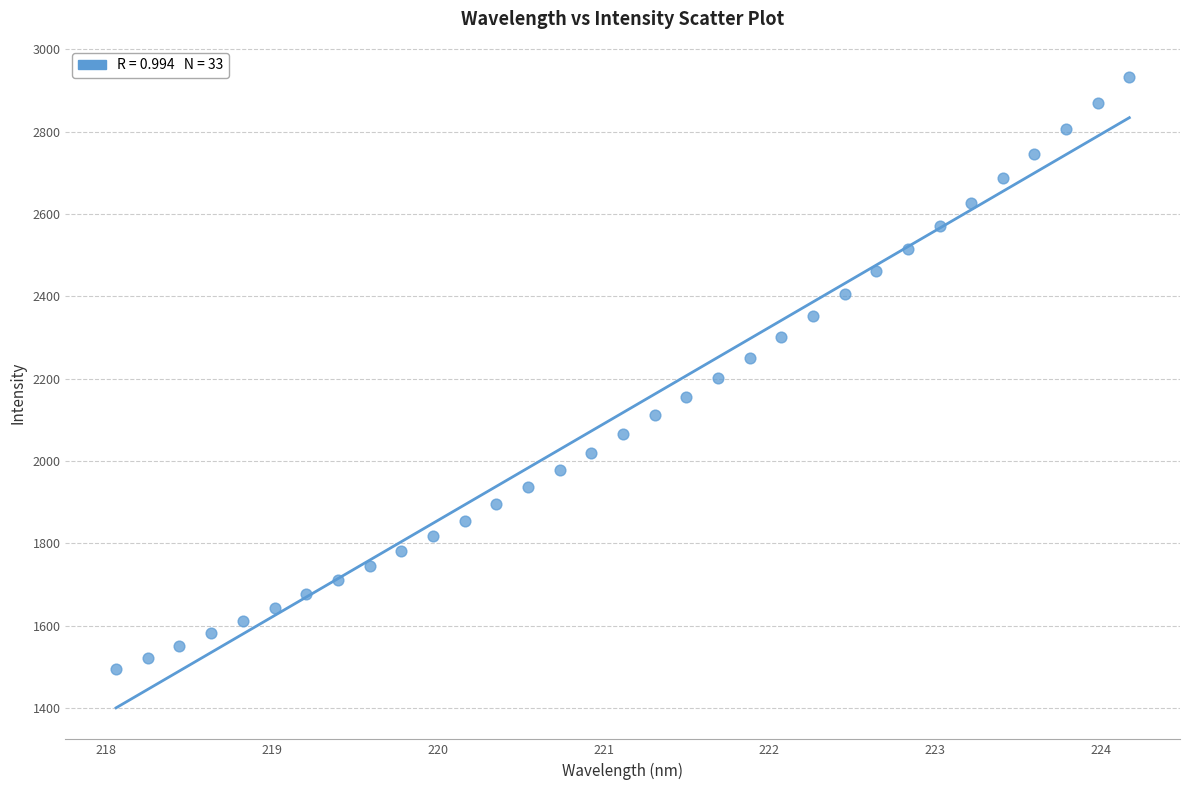

What is the range of X values (max minus min)?

6.1